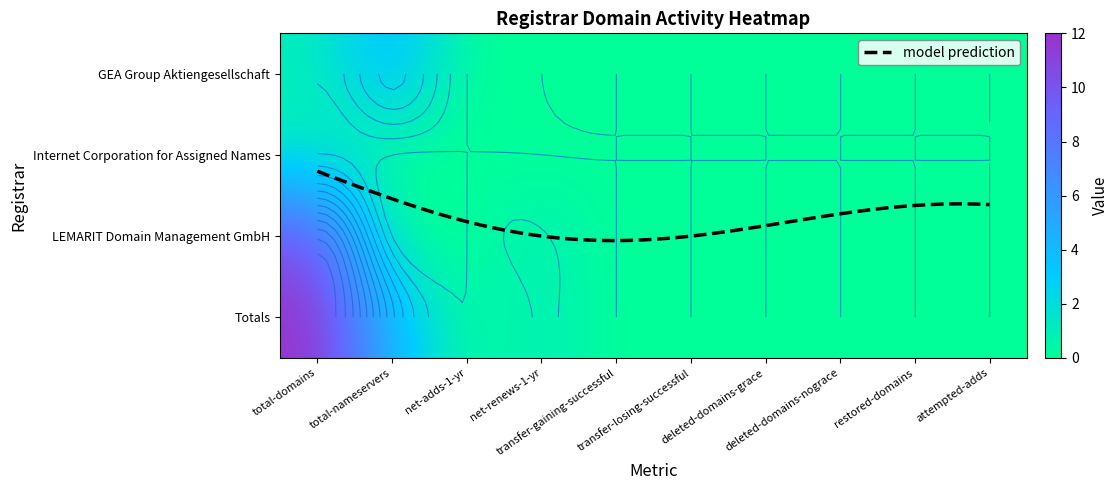

What is the maximum value for GEA Group Aktiengesellschaft?

4